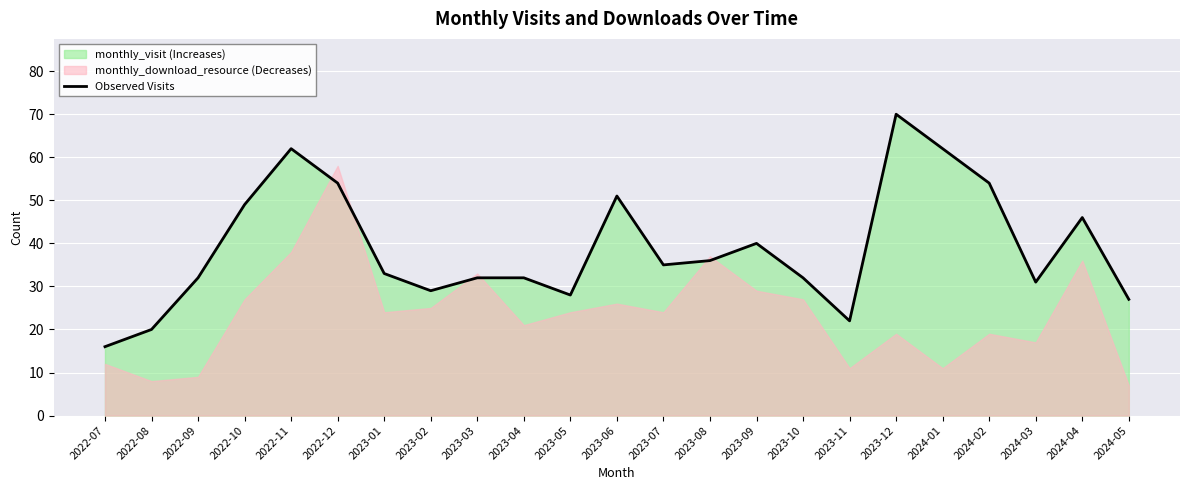

What is the difference between the values at 2023-10 and 2023-11?

10